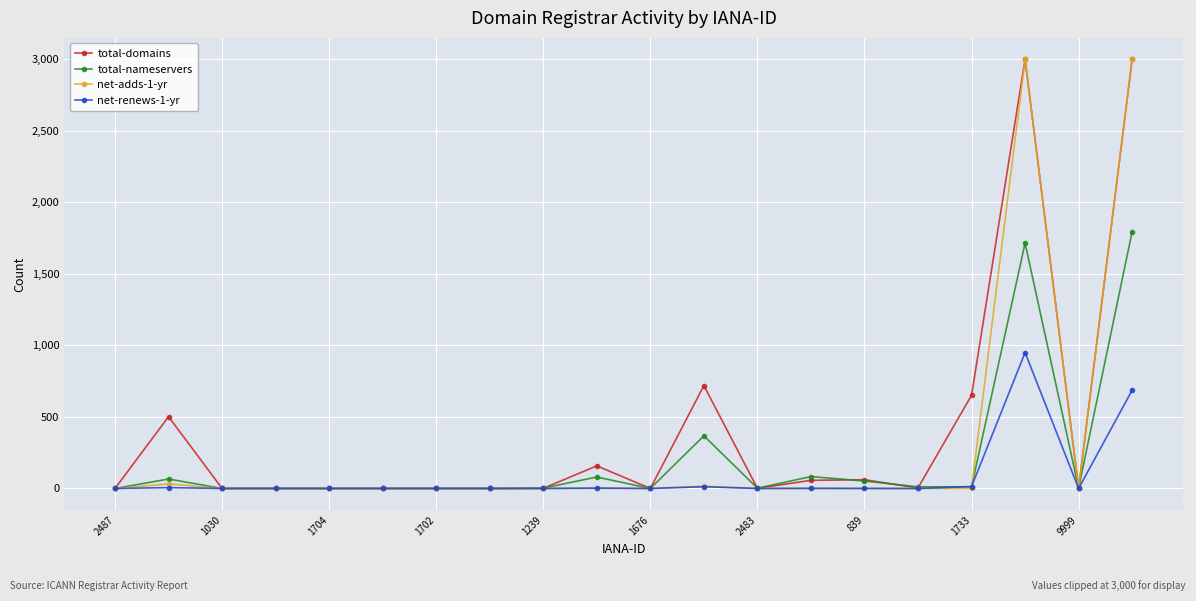

What is the sum of all net-adds-1-yr values?

6054